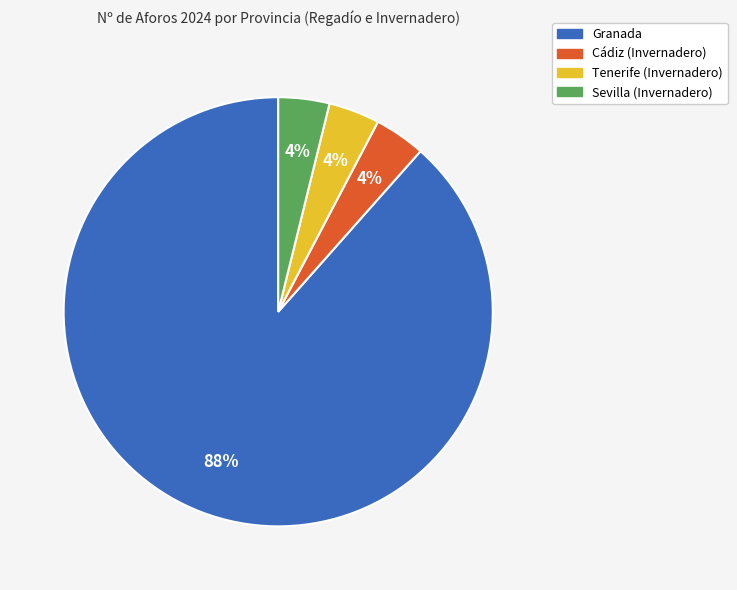

Which has a higher value, Sevilla (Invernadero) or Granada?

Granada